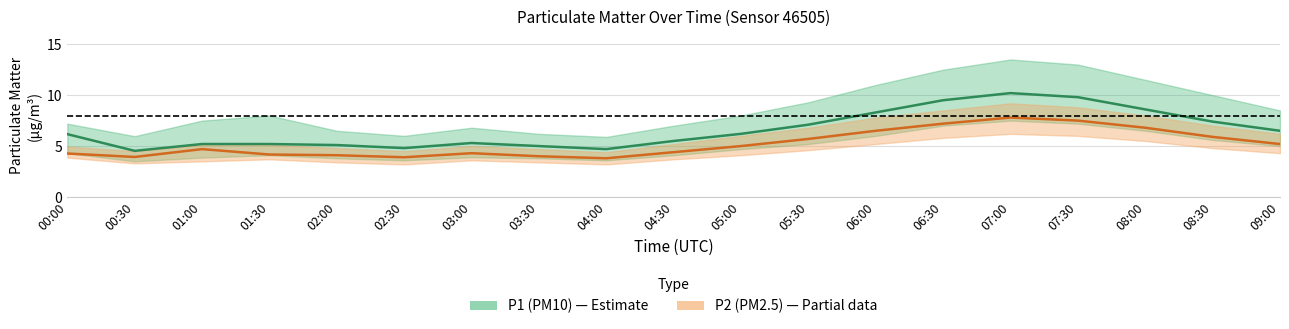

What is the label of the 3rd point from the right?

08:00